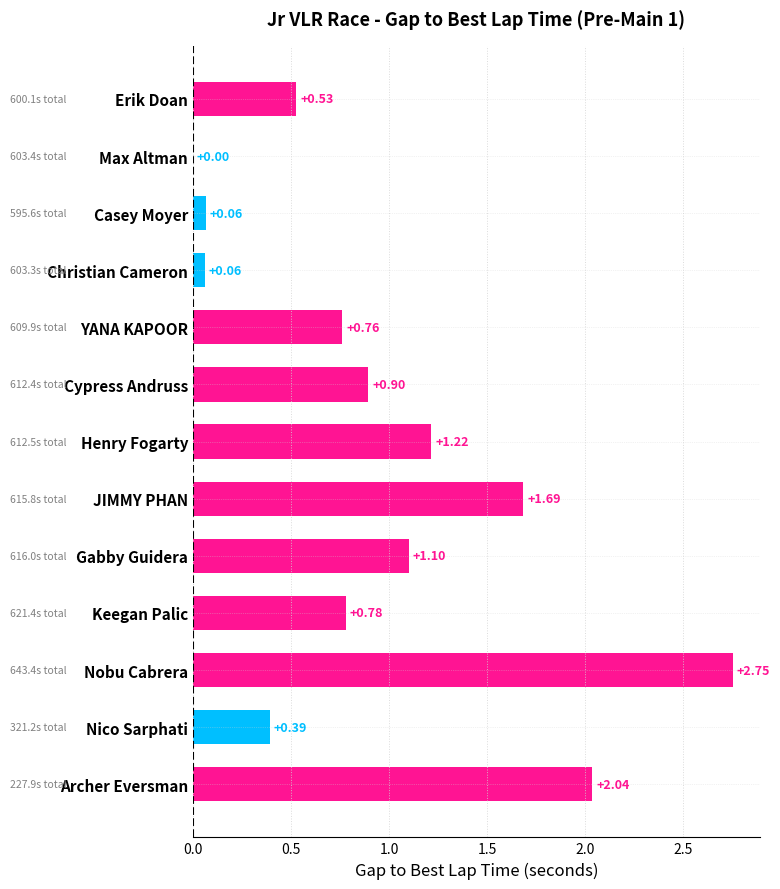

At which category does the chart reach its peak across all series?

Nobu Cabrera